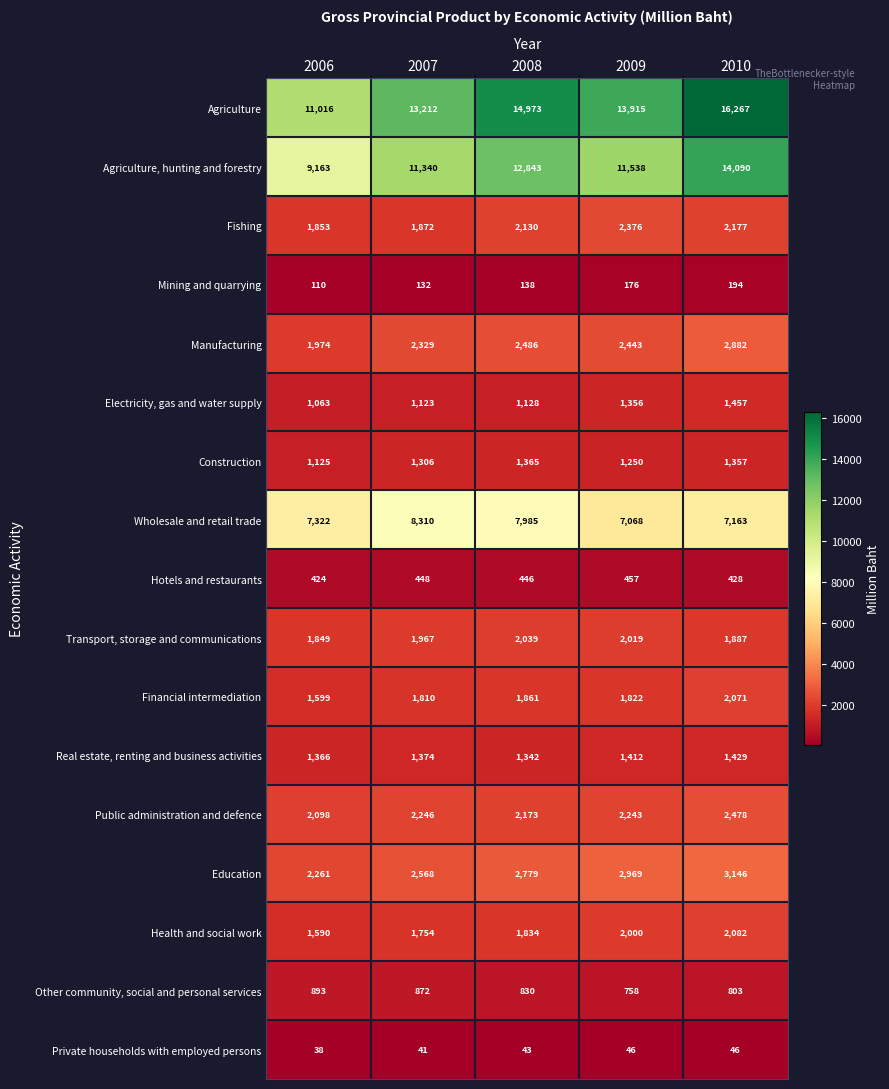

Rank the series at 2010 from highest to lowest value.

Agriculture, Agriculture, hunting and forestry, Wholesale and retail trade, Education, Manufacturing, Public administration and defence, Fishing, Health and social work, Financial intermediation, Transport, storage and communications, Electricity, gas and water supply, Real estate, renting and business activities, Construction, Other community, social and personal services, Hotels and restaurants, Mining and quarrying, Private households with employed persons